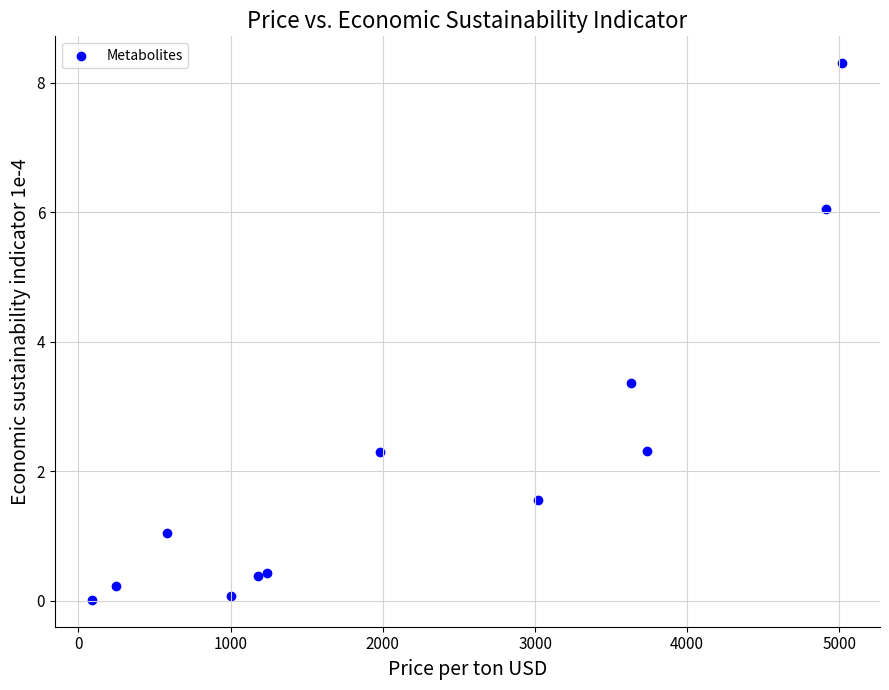

What is the average X value?

2219.2